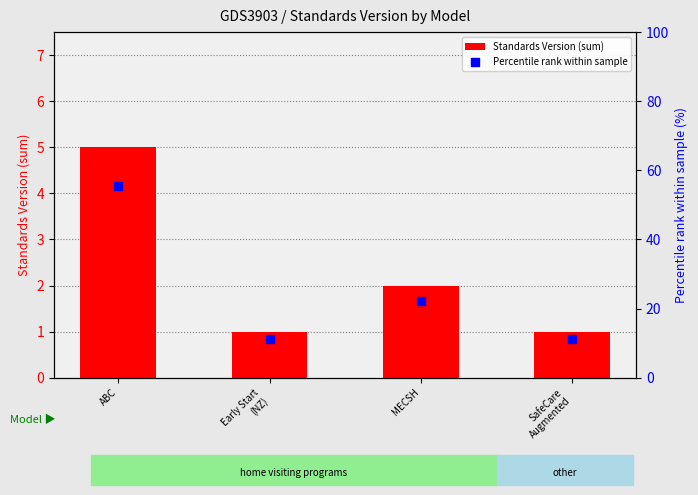

Which series reaches the maximum Y coordinate?

Percentile rank within sample